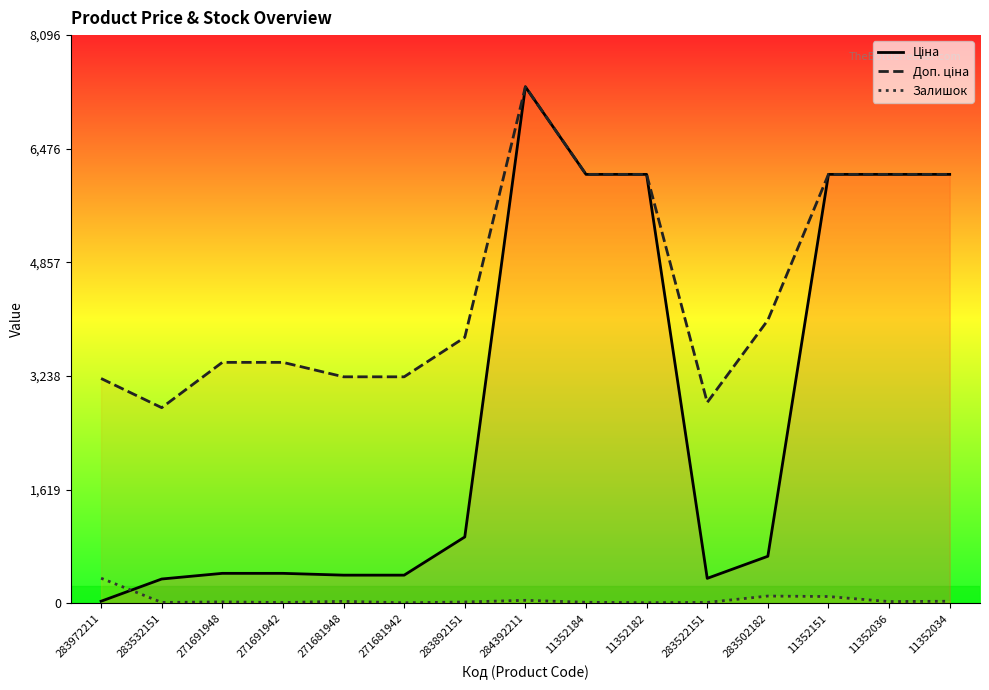

After their last crossing, which series has the higher values: Залишок or Ціна?

Ціна